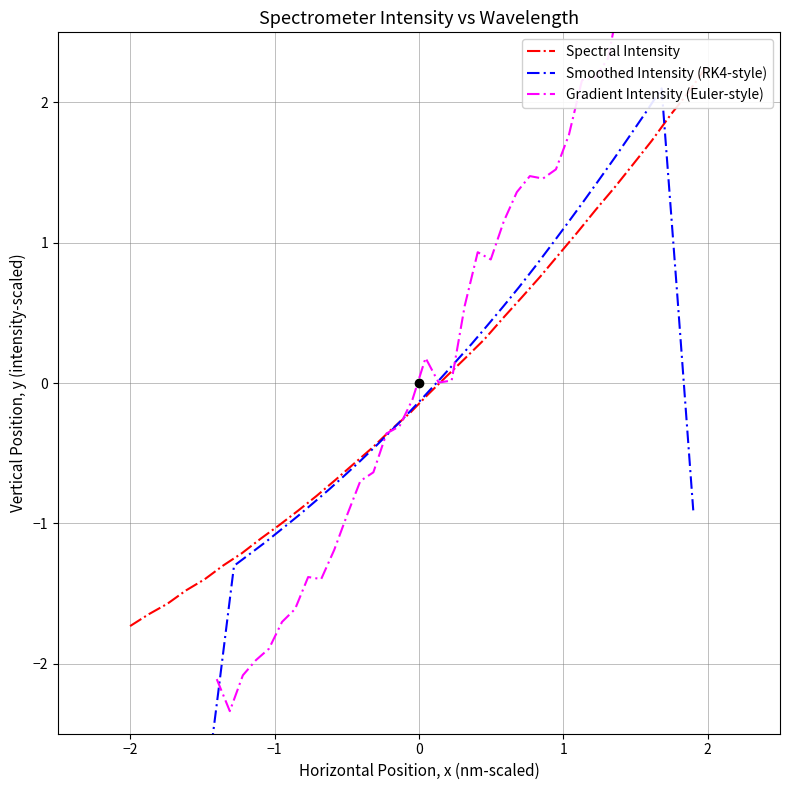

True or false: Spectral Intensity has more than 1 points higher than both neighbors.

False